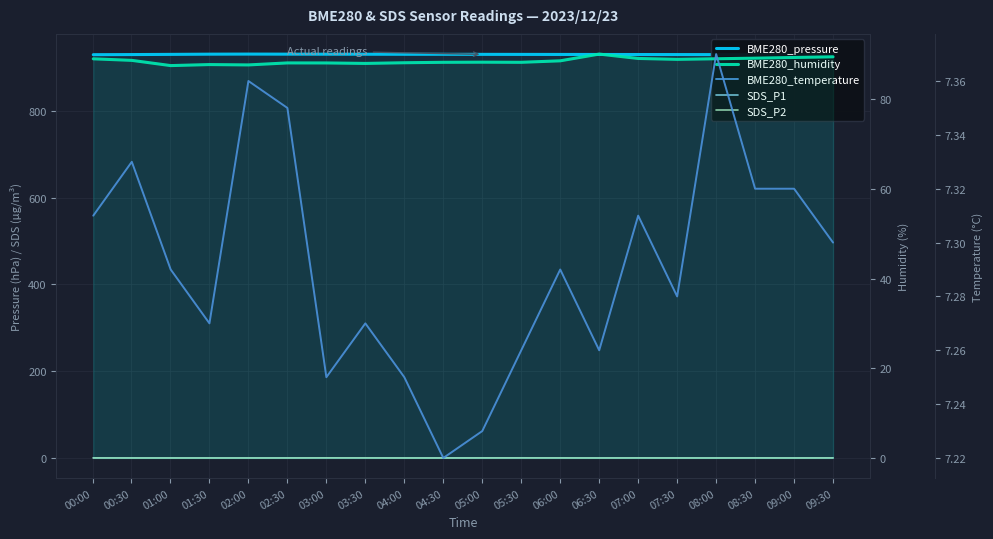

What is the total value across all series at 00:00?

1026.5